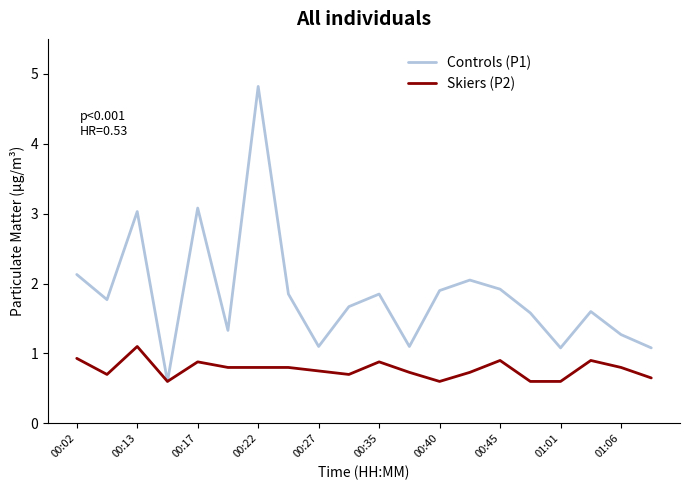

What is the smallest value displayed?

0.6